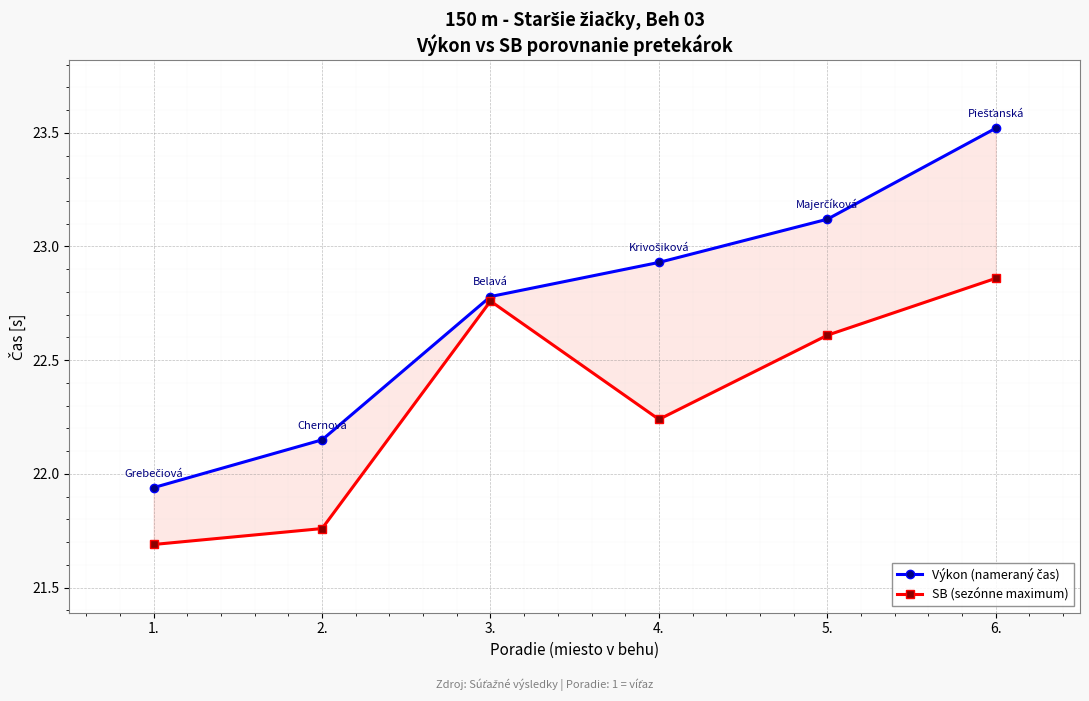

The SB (sezónne maximum) series shows 22.2 at 4.. True or false?

True